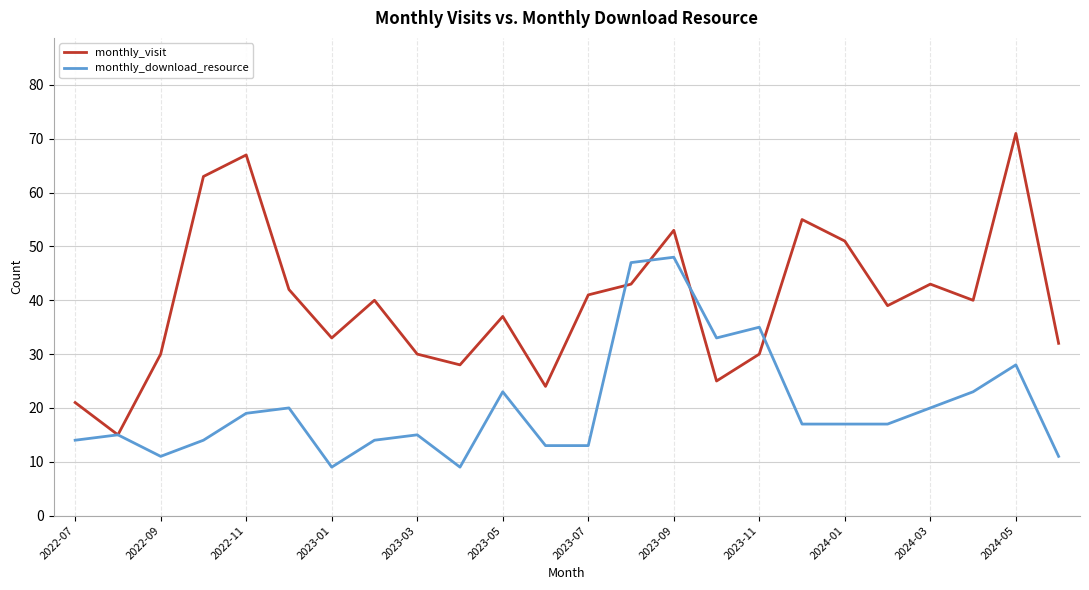

What is the minimum value for monthly_download_resource?

9